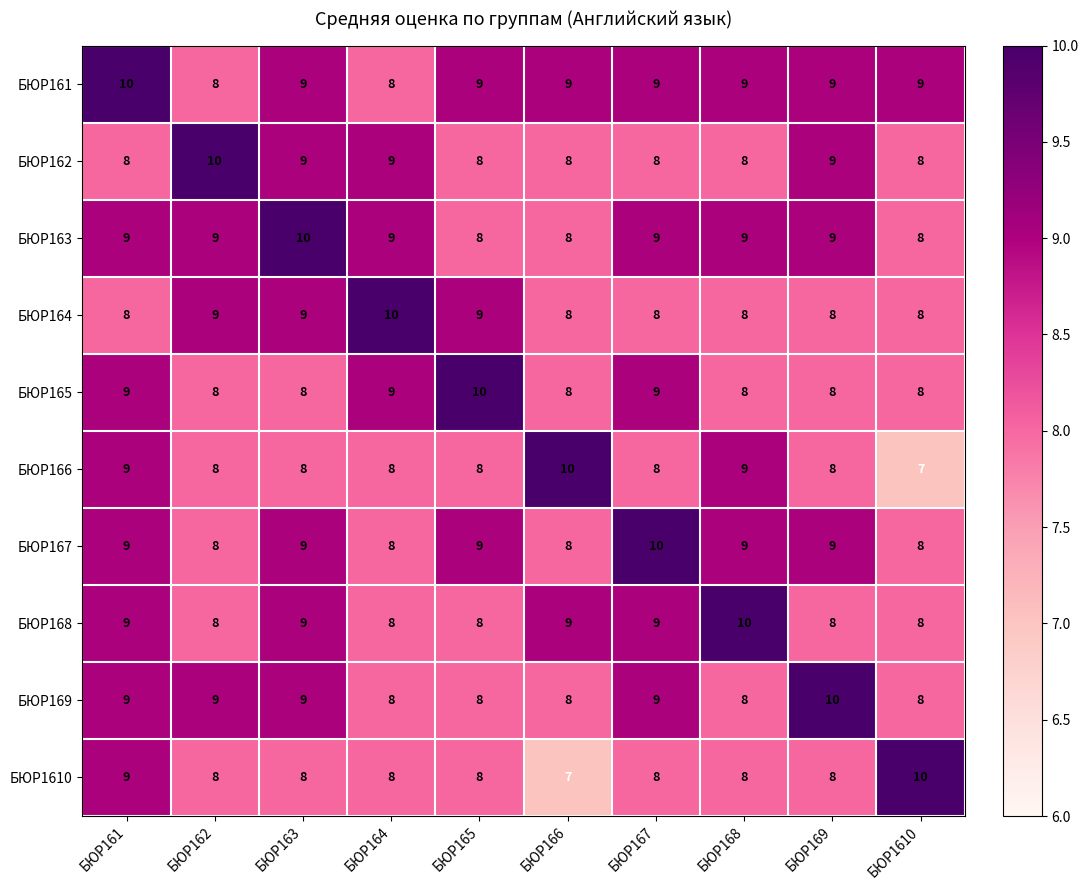

What is the sum of all БЮР166 values?

83